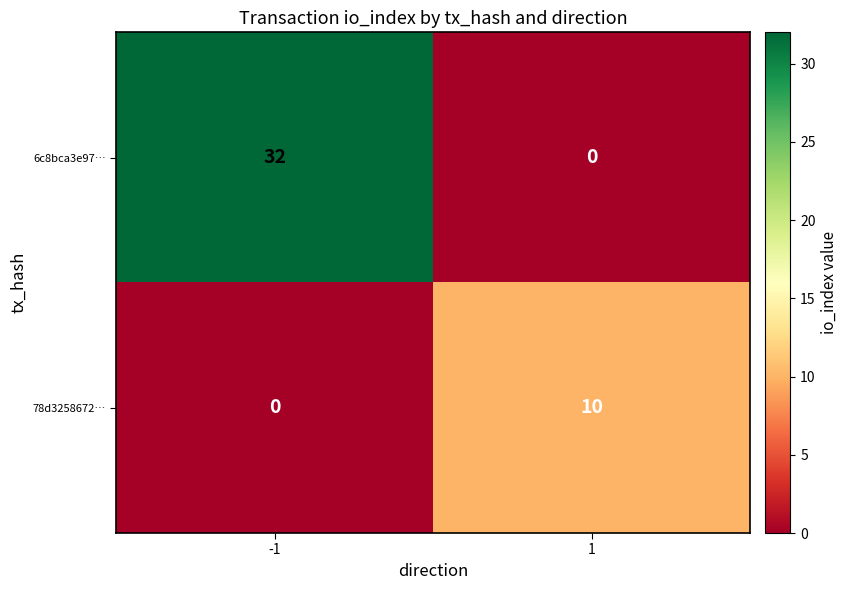

Reading right to left, list all the values displayed in this chart.

6c8bca3e97…: 0	32
78d3258672…: 10	0